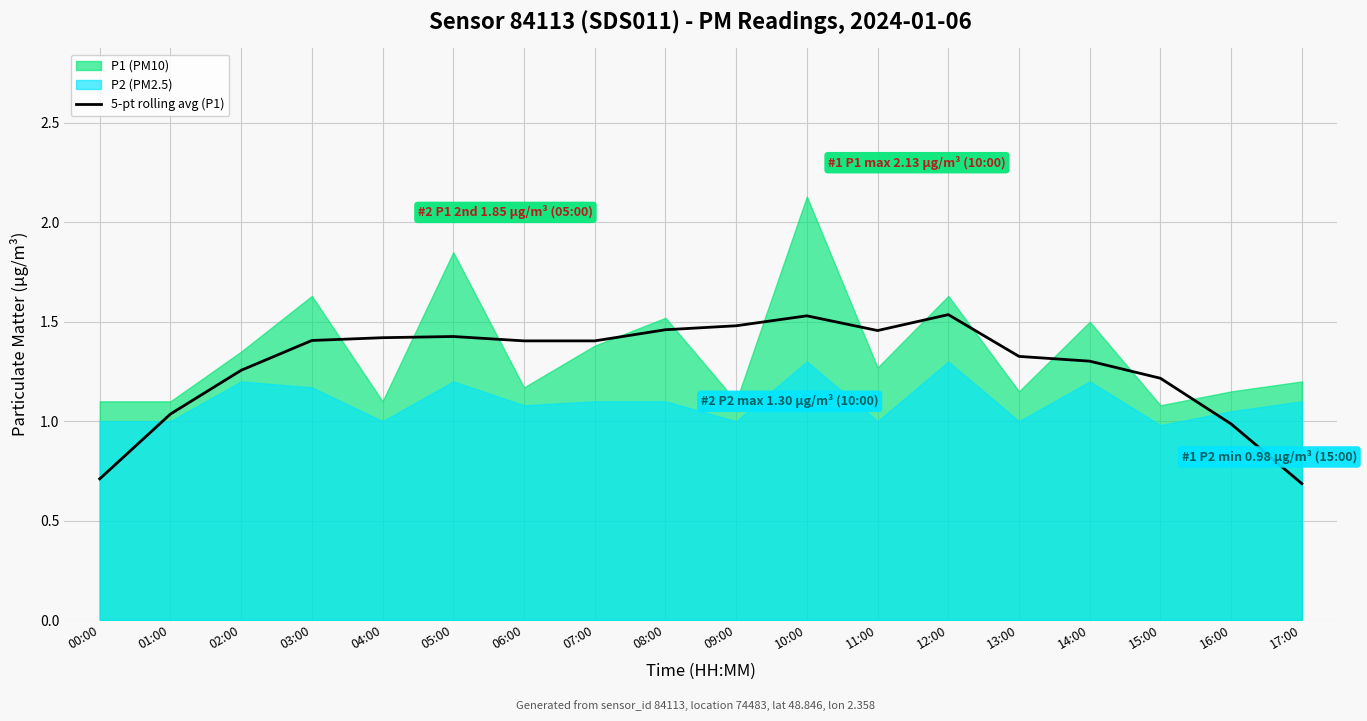

Is it true that 5-pt rolling avg (P1) equals 0.7 at 17:00?

True